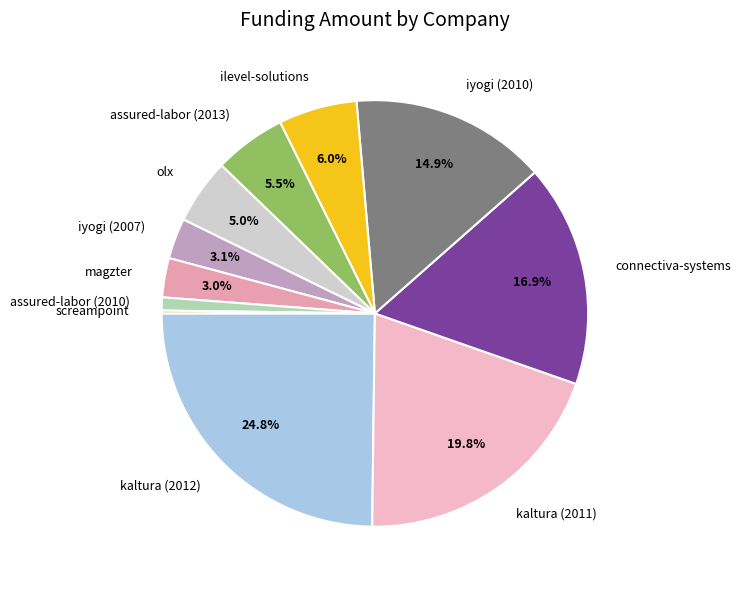

Which category has the biggest portion of the pie?

kaltura (2012)